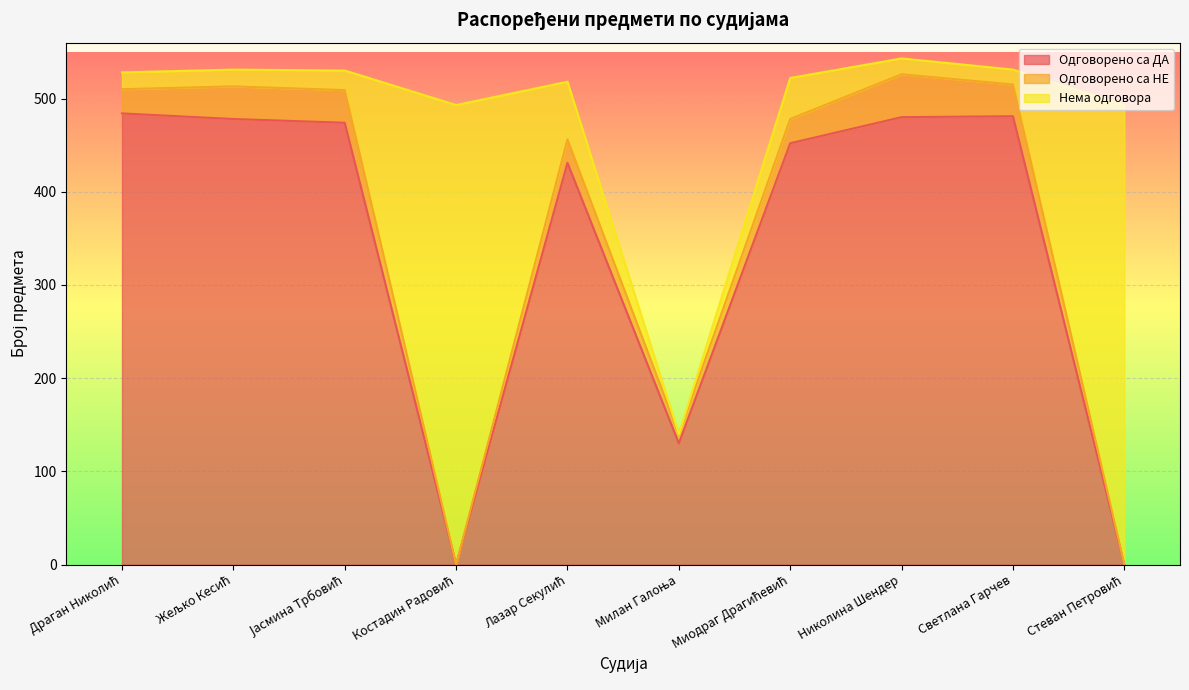

Is the value of Одговорено са ДА at Жељко Кесић greater than the value of Нема одговора at Николина Шендер?

Yes